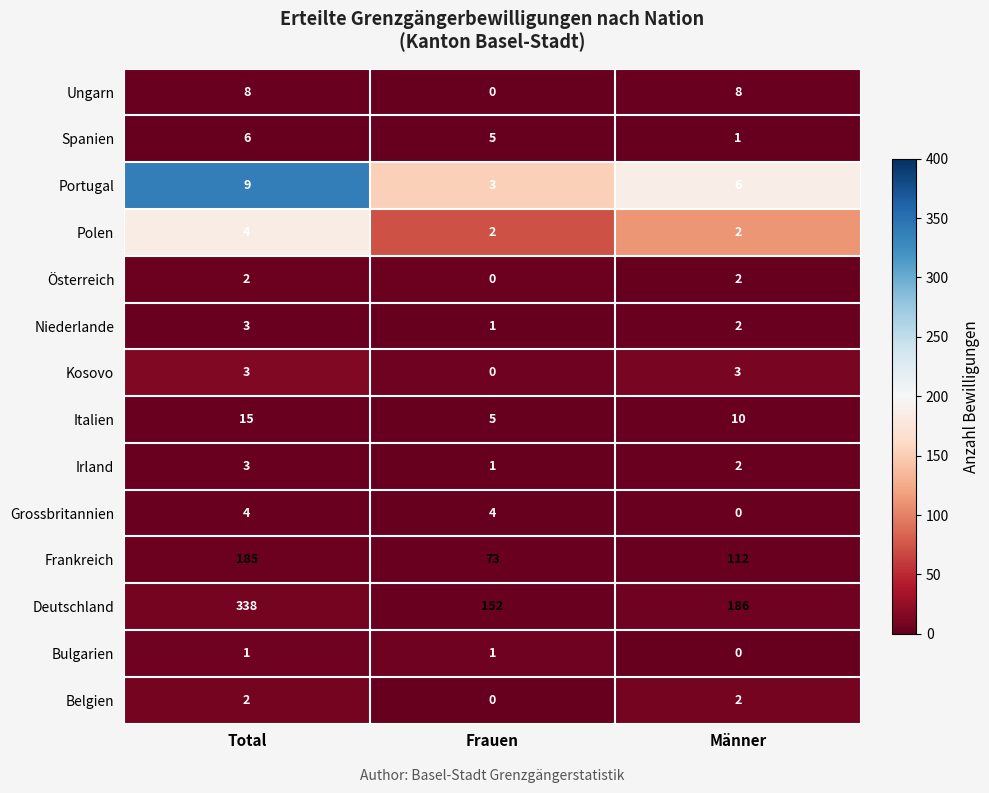

What is the difference between the maximum and second lowest values in the Deutschland series?

152